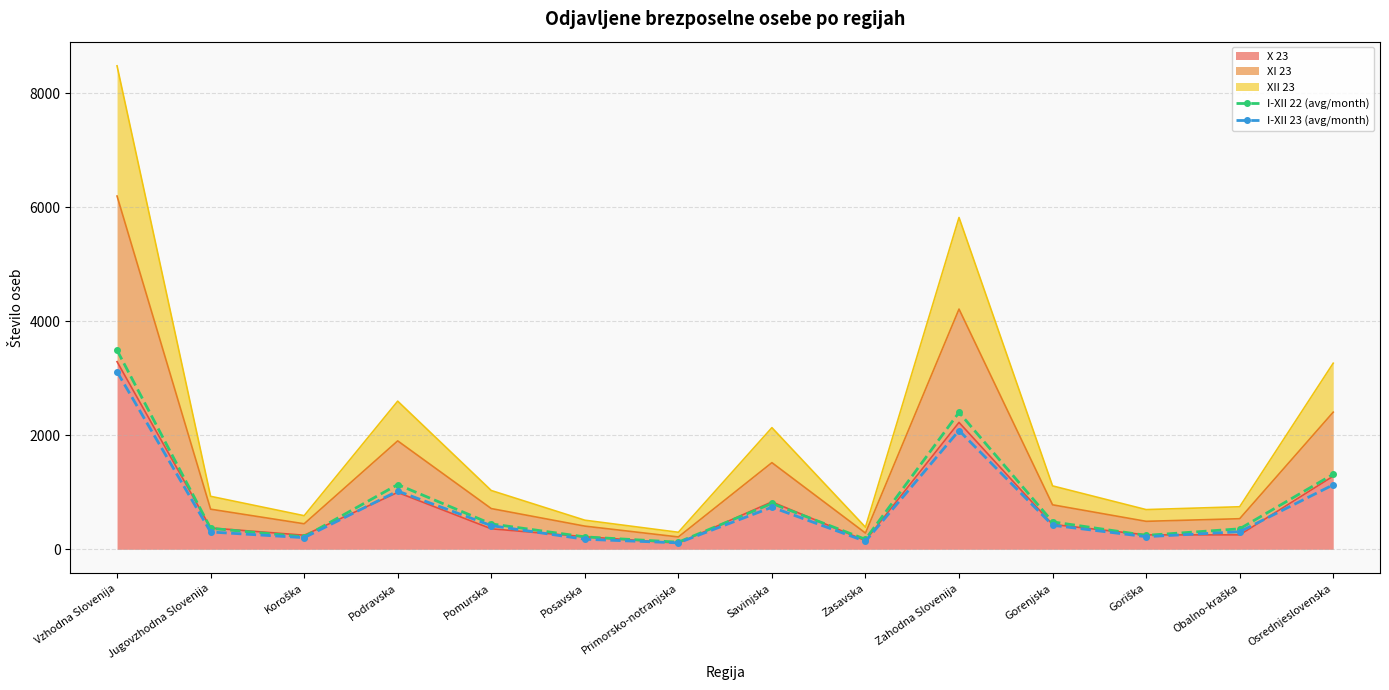

At which category does the chart reach its minimum across all series?

Primorsko-notranjska